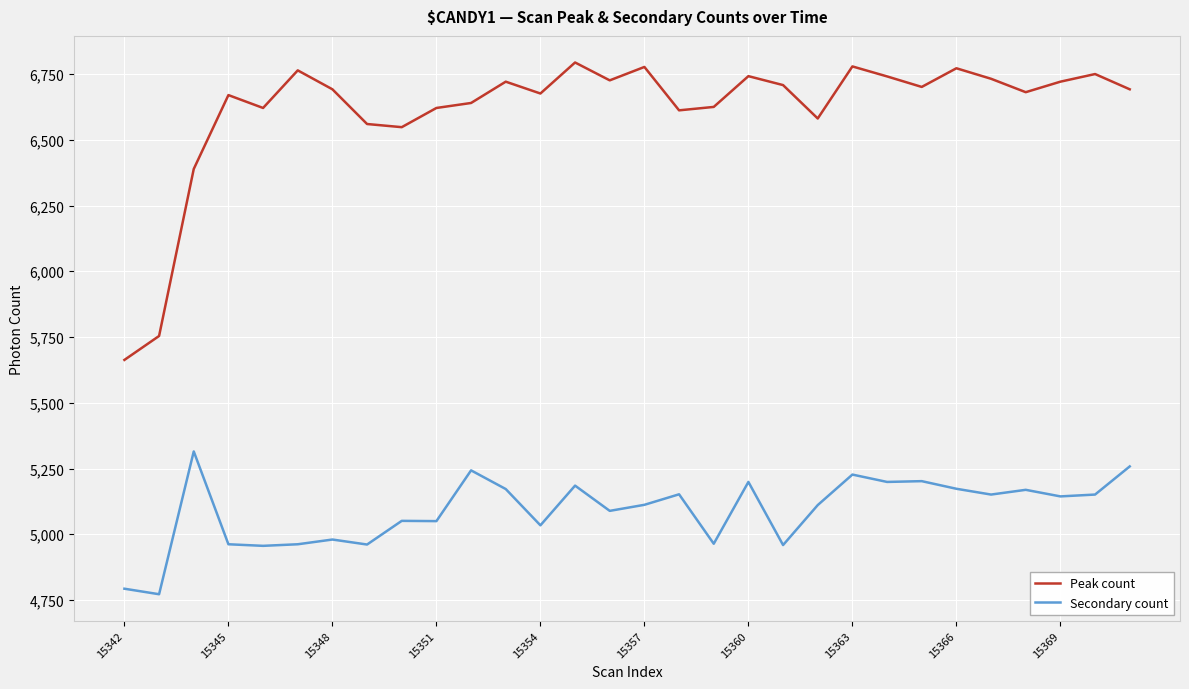

List the series in order of their overall mean, lowest first.

Secondary count, Peak count